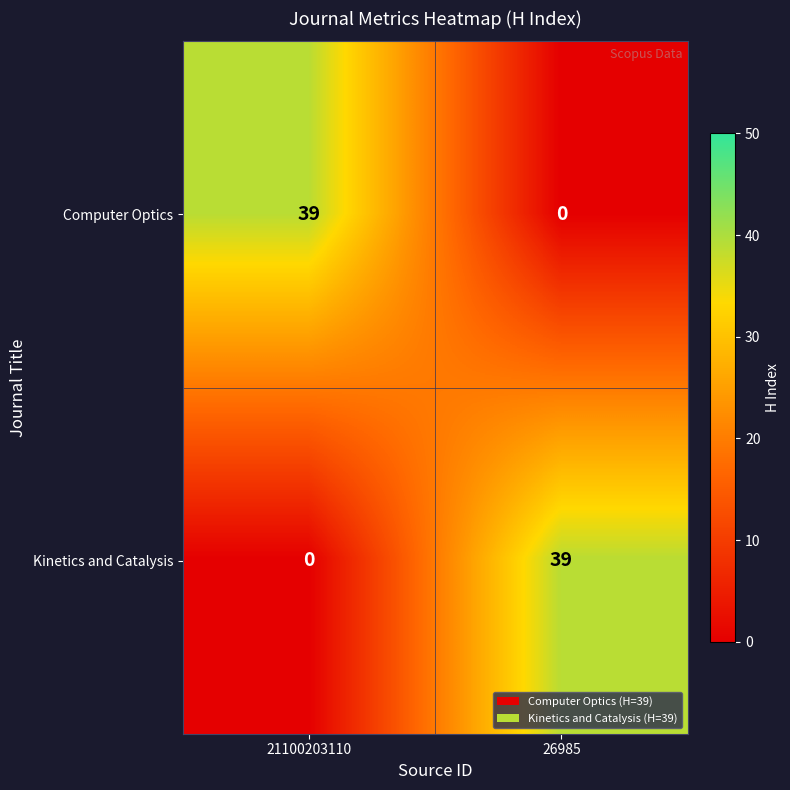

What is the difference between the Computer Optics values at 26985 and 21100203110?

39